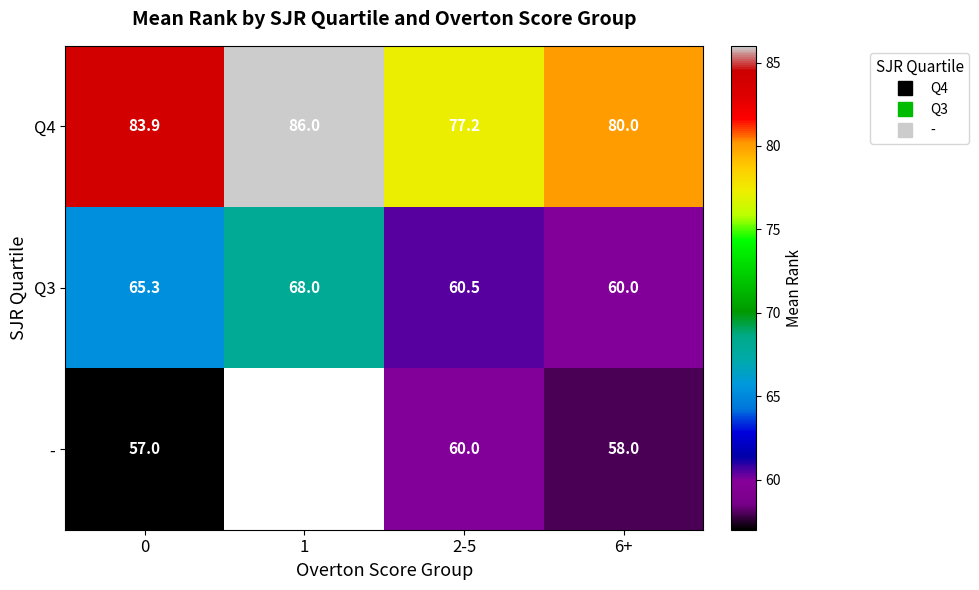

List the labels in order of Q3 value, smallest first.

6+, 2-5, 0, 1